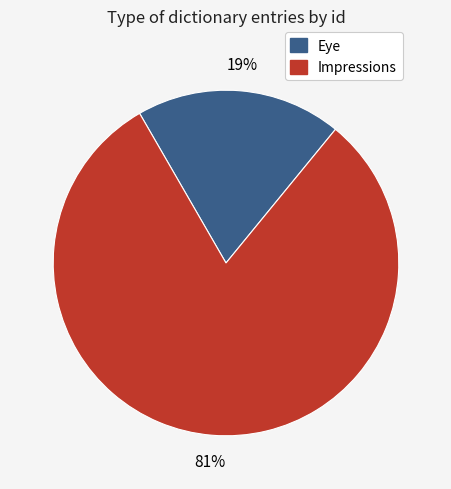

Does any single category account for the majority?

Yes